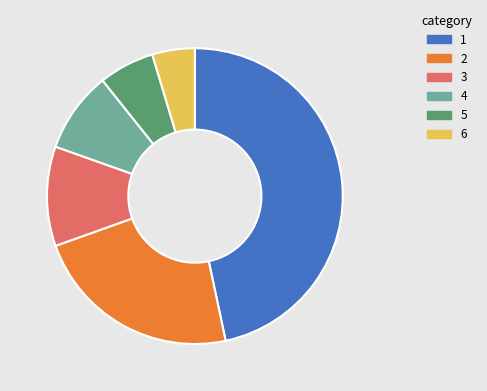

Is 3 the majority of the pie?

No